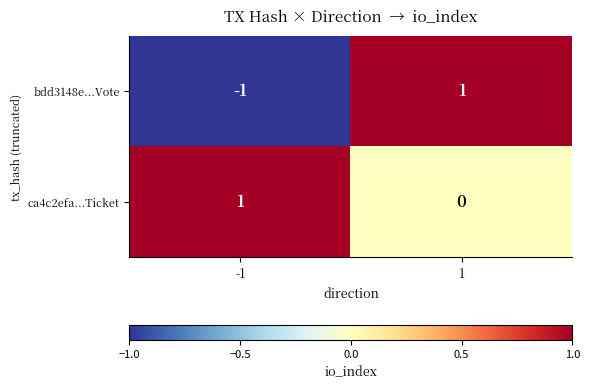

Reading left to right, what are all the values shown in this chart?

bdd3148e...Vote: -1	1
ca4c2efa...Ticket: 1	0